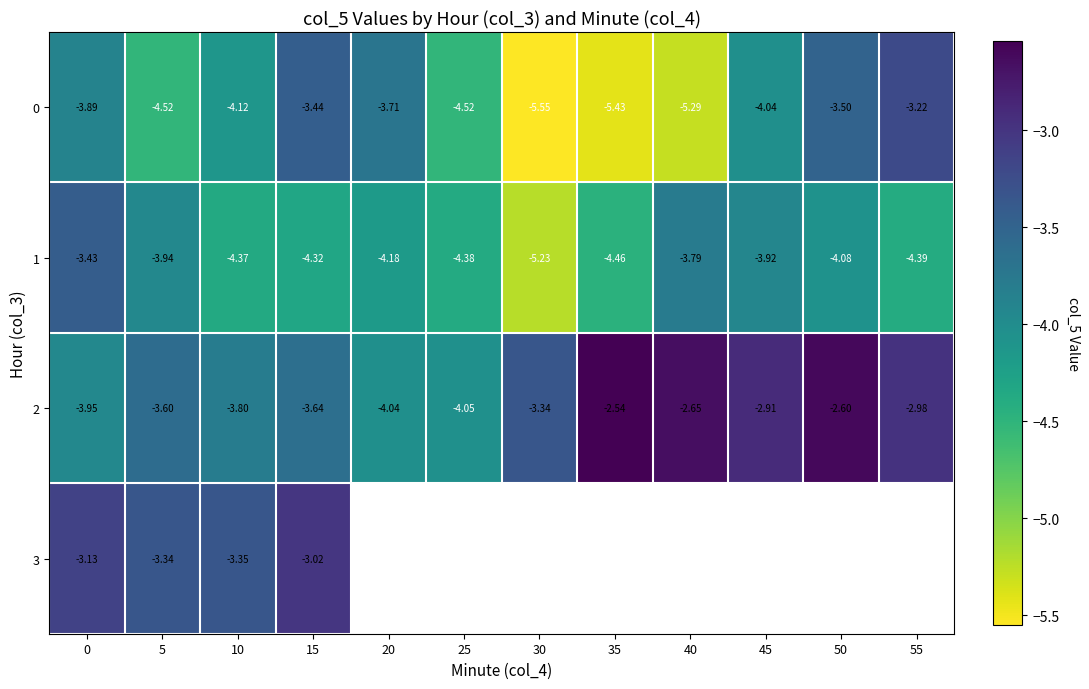

What is the minimum value for 0?

-5.5